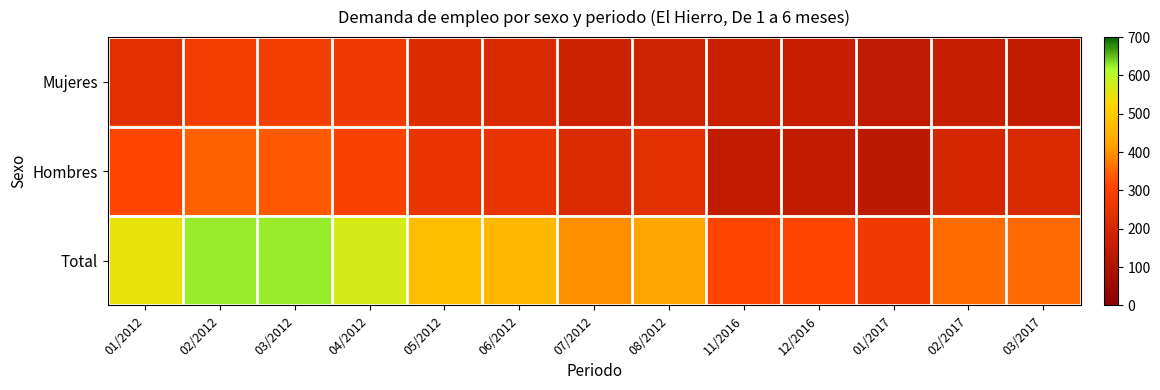

Between 03/2012 and 02/2012, which is larger?

03/2012